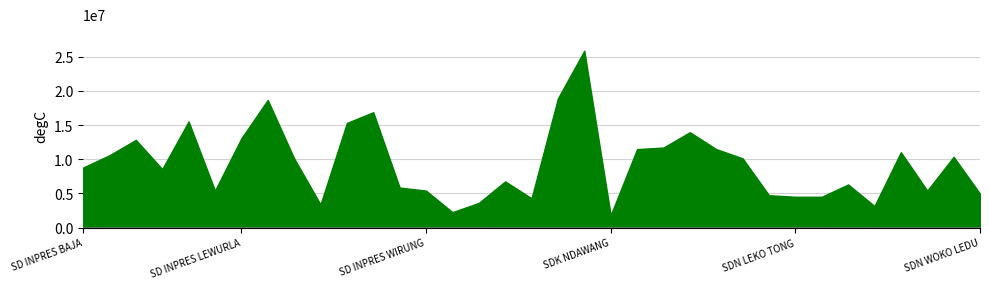

Which label corresponds to the smallest value in the chart?

SDK NDAWANG